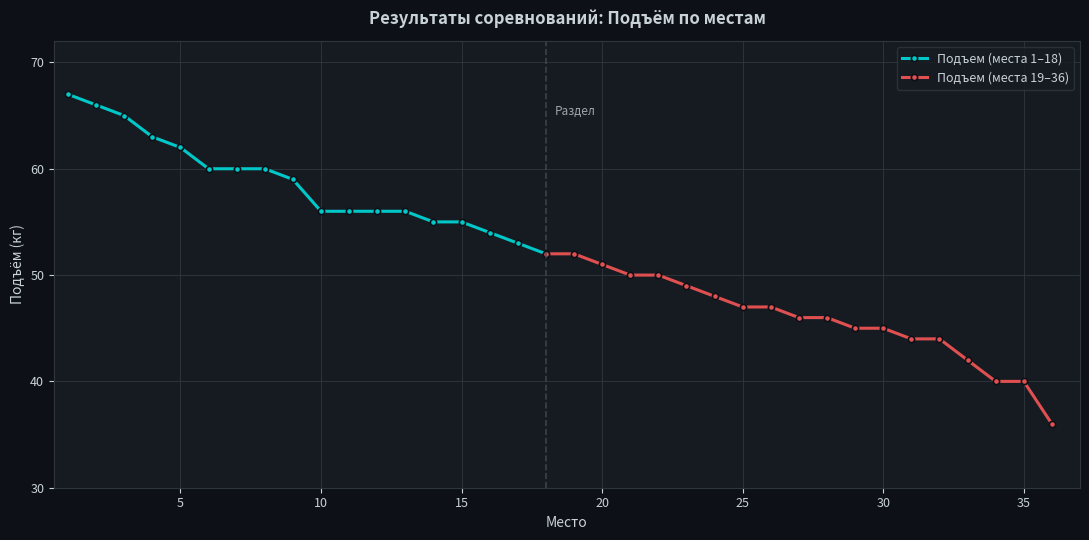

What is the minimum value for Подъем (места 1–18)?

52